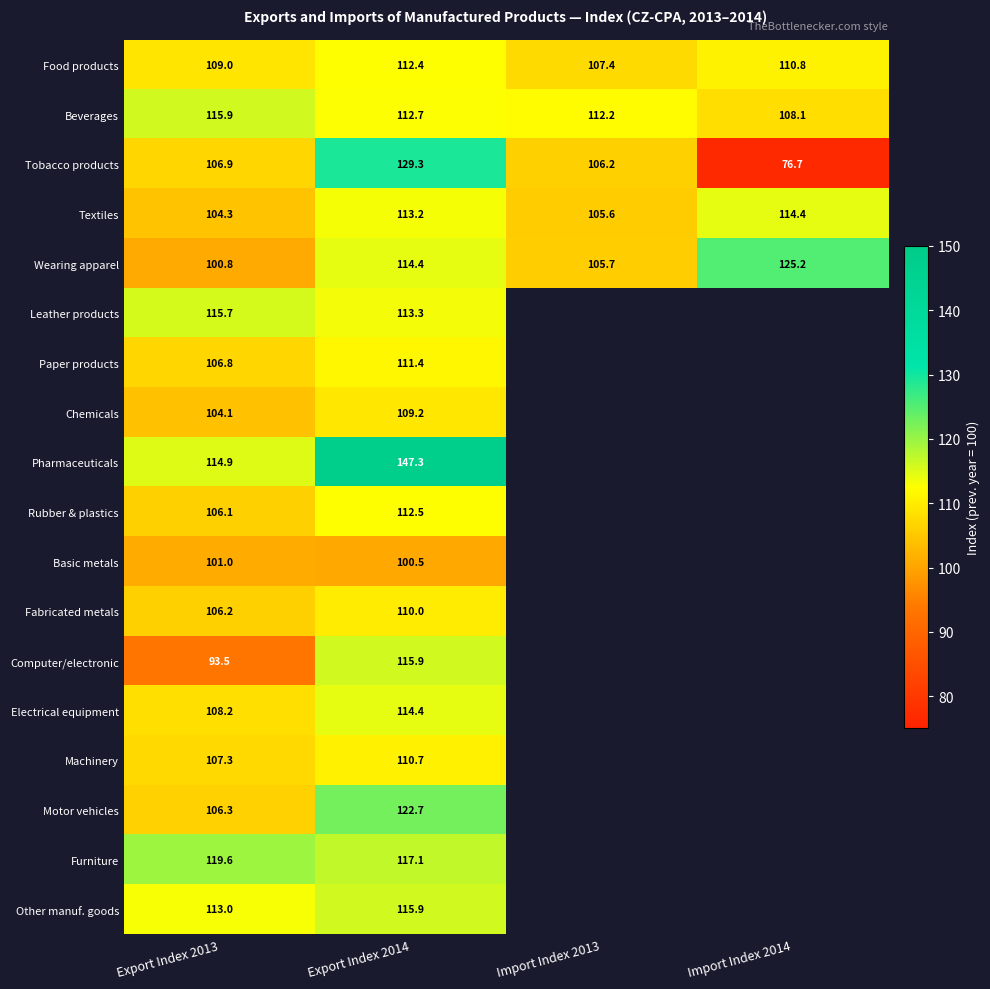

True or false: Computer/electronic has a value of 198.6 at Export Index 2014.

False